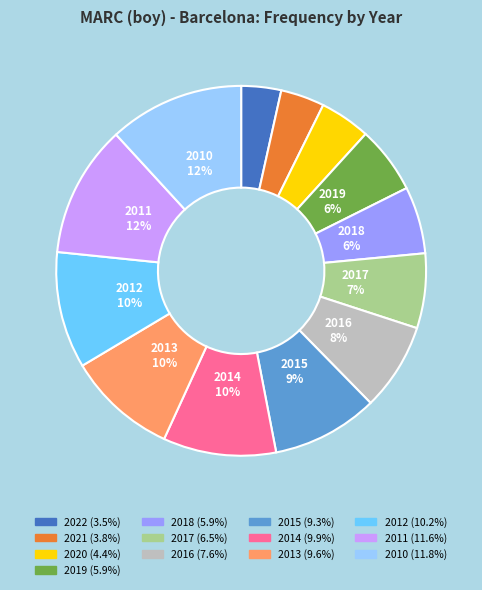

To the nearest percent, what is the average slice percentage?

8%